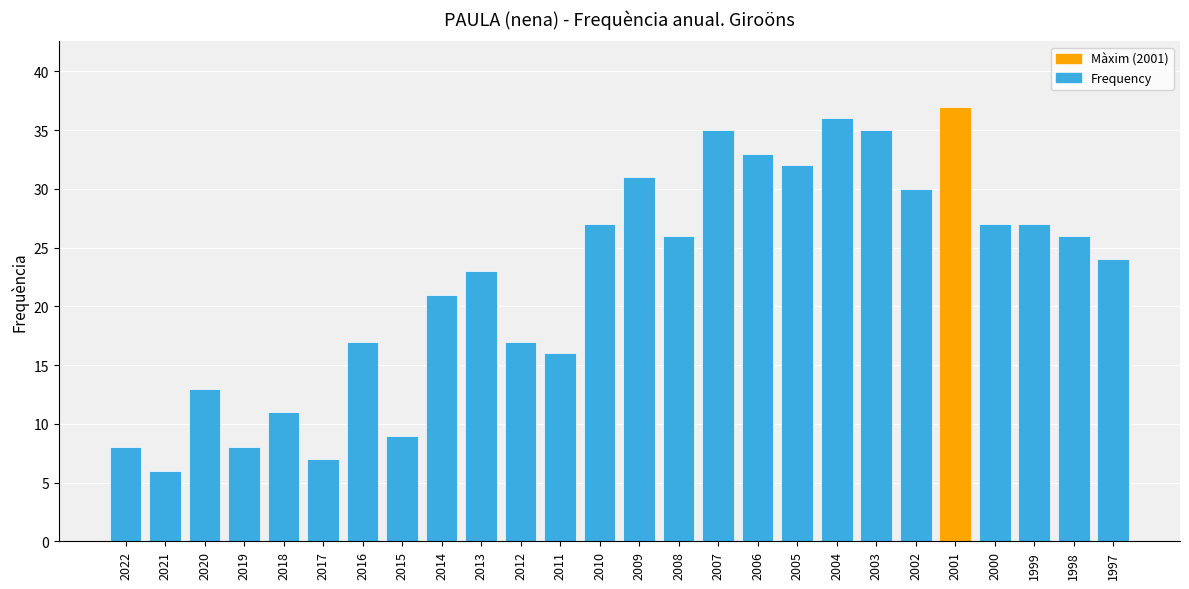

Where does the data first go above 26?

2010